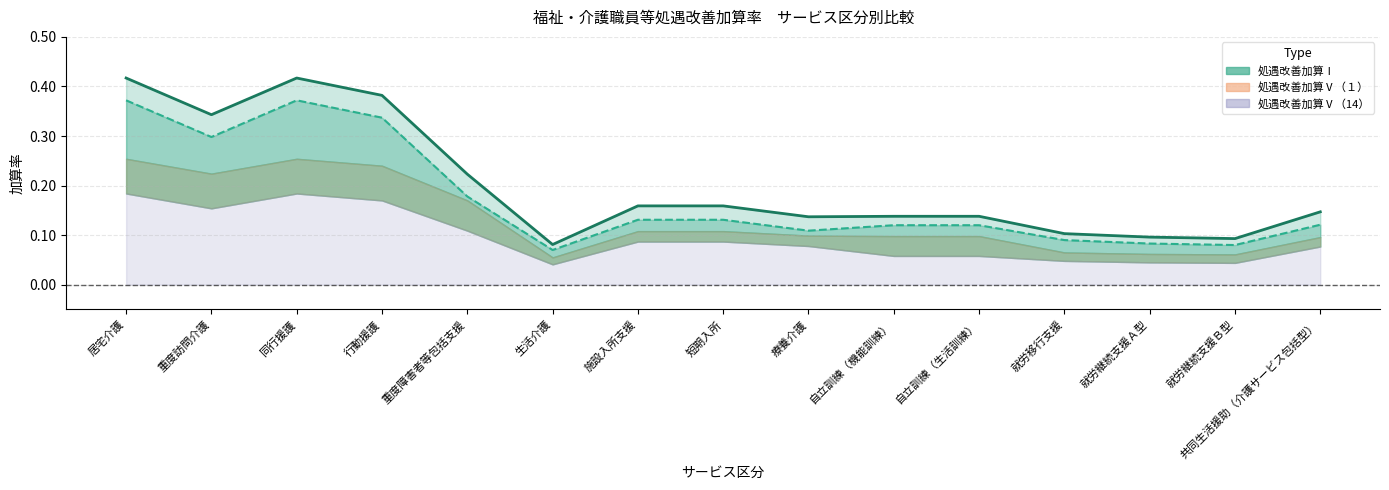

How many data points does each series have?

15